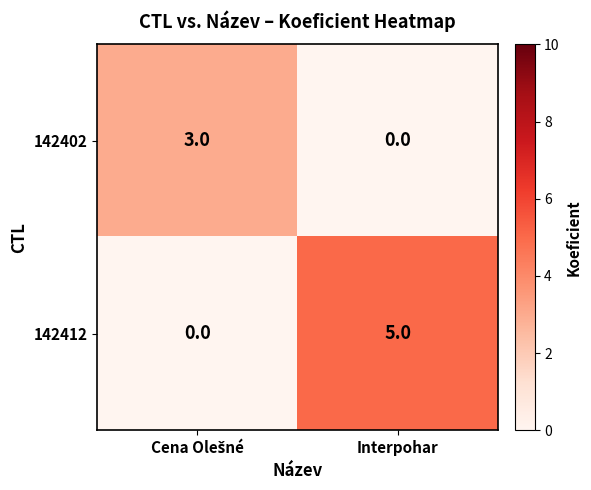

What is the maximum value for 142402?

3